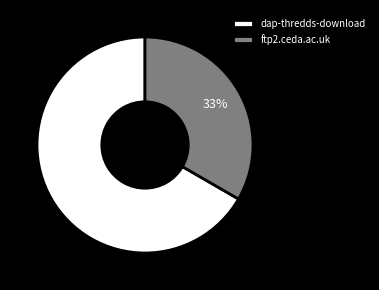

Which slice is the largest?

dap-thredds-download